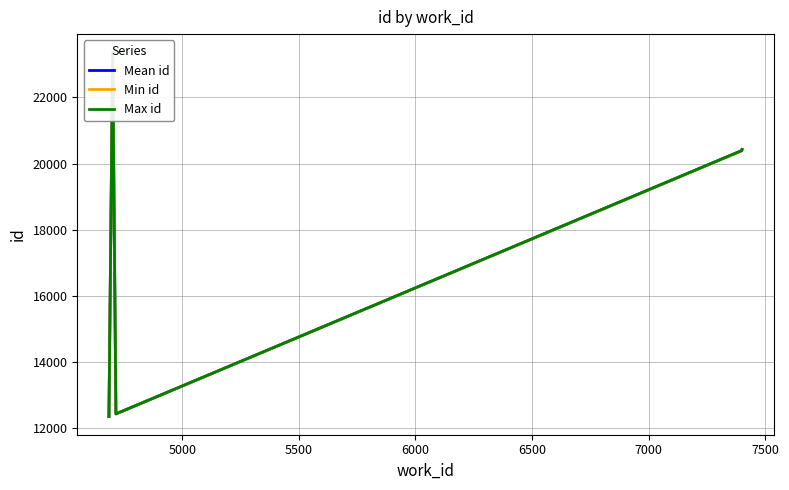

Is the value of Mean id at 6000 greater than the value of Max id at 6000?

No